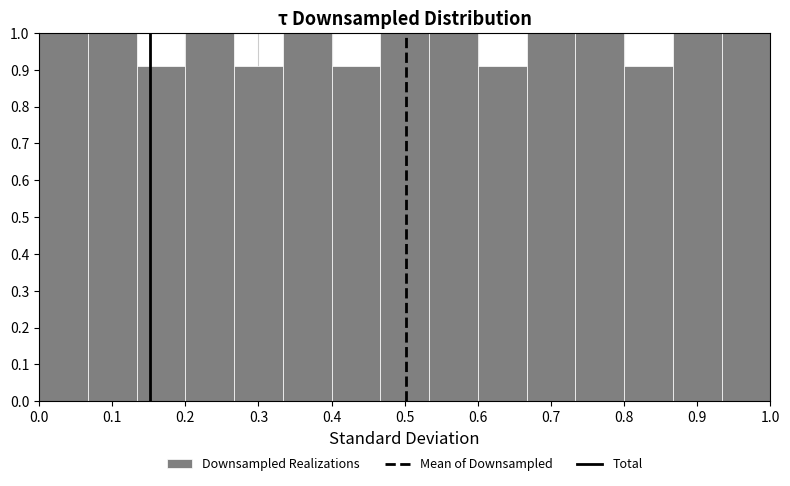

Reading left to right, list every bar in this chart as the range it spans on the x-axis followed by its height. Neither the bar edges nor the heights are printed on the chart, so give them approximately, as read against the axes.

0.00 to 0.07: 1.00
0.07 to 0.13: 1.00
0.13 to 0.20: 0.91
0.20 to 0.27: 1.00
0.27 to 0.33: 0.91
0.33 to 0.40: 1.00
0.40 to 0.47: 0.91
0.47 to 0.53: 1.00
0.53 to 0.60: 1.00
0.60 to 0.67: 0.91
0.67 to 0.73: 1.00
0.73 to 0.80: 1.00
0.80 to 0.87: 0.91
0.87 to 0.93: 1.00
0.93 to 1.00: 1.00